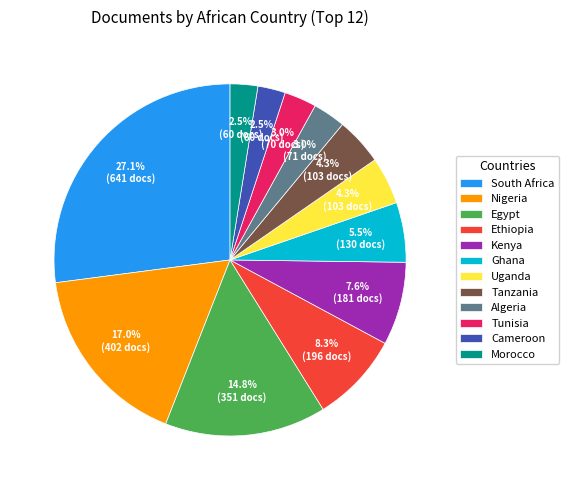

Which category has the biggest portion of the pie?

South Africa